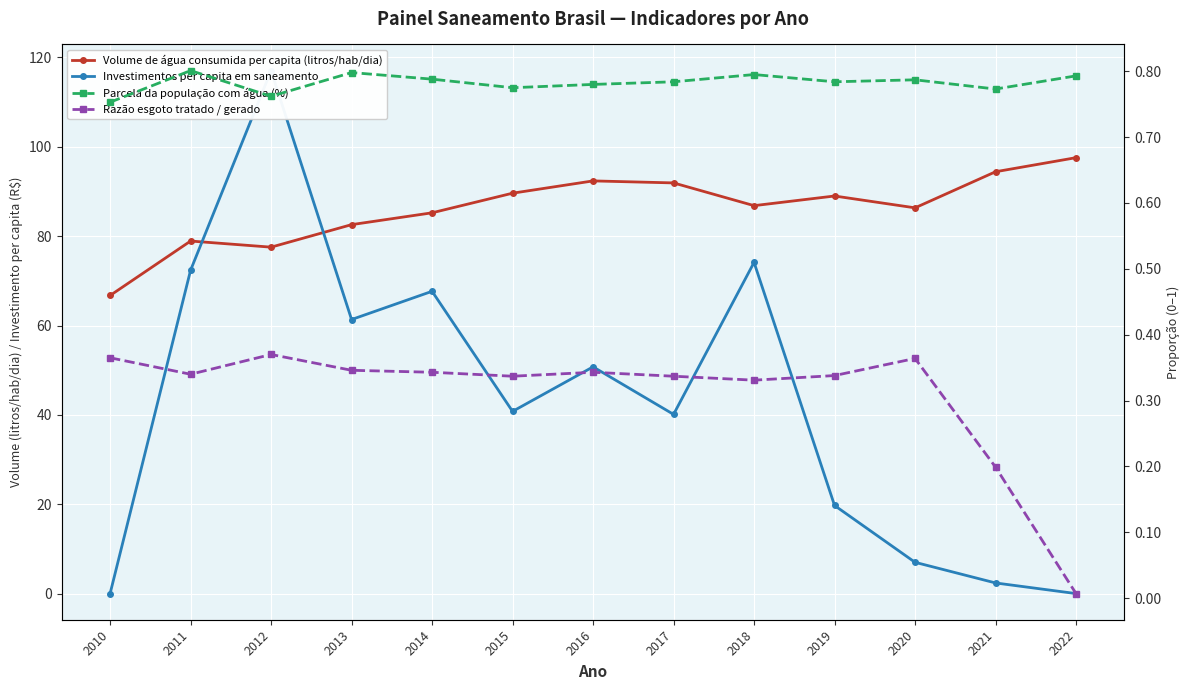

True or false: Parcela da população com água (%) and Volume de água consumida per capita (litros/hab/dia) intersect in this chart.

False